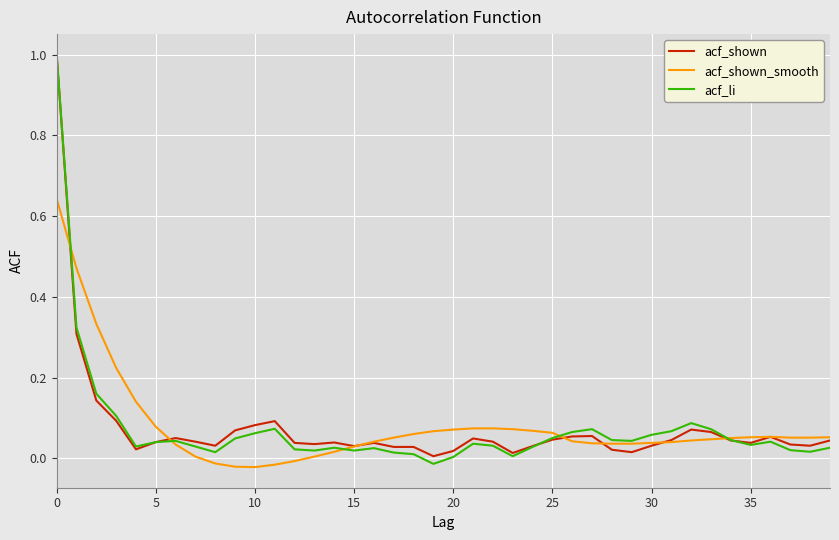

What is the maximum value for acf_li?

1.0